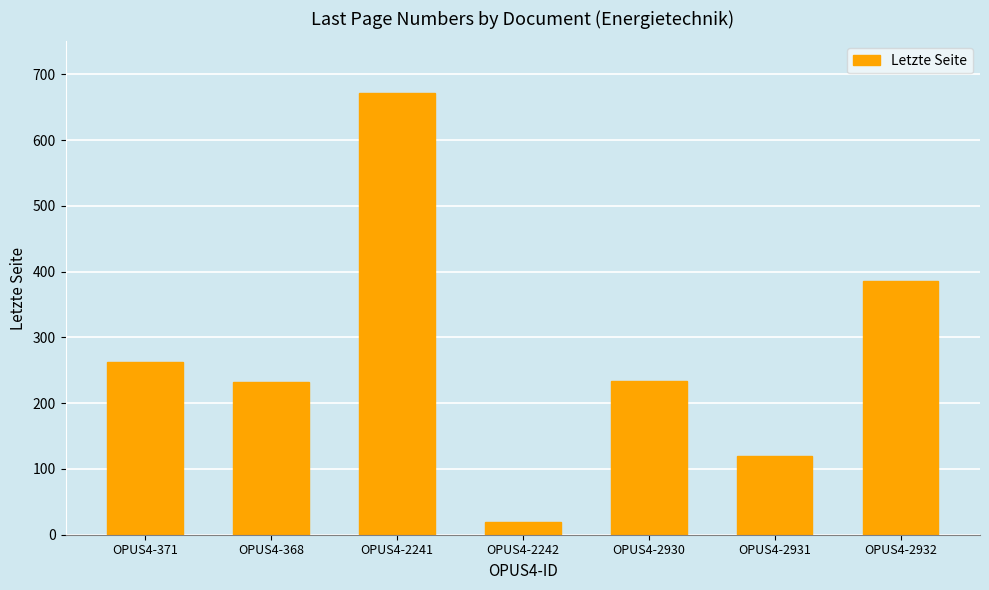

Is it true that the value at OPUS4-371 is 470?

False